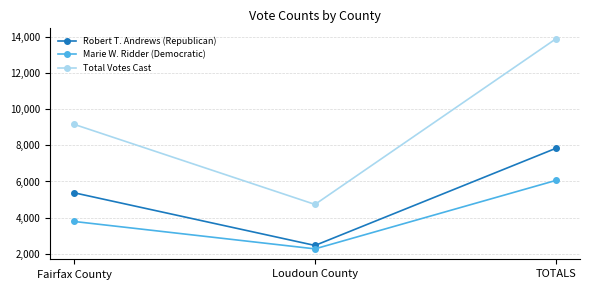

Reading right to left, transcribe all the data shown in this chart.

Robert T. Andrews (Republican): TOTALS=7836	Loudoun County=2460	Fairfax County=5376
Marie W. Ridder (Democratic): TOTALS=6059	Loudoun County=2271	Fairfax County=3788
Total Votes Cast: TOTALS=13895	Loudoun County=4731	Fairfax County=9164